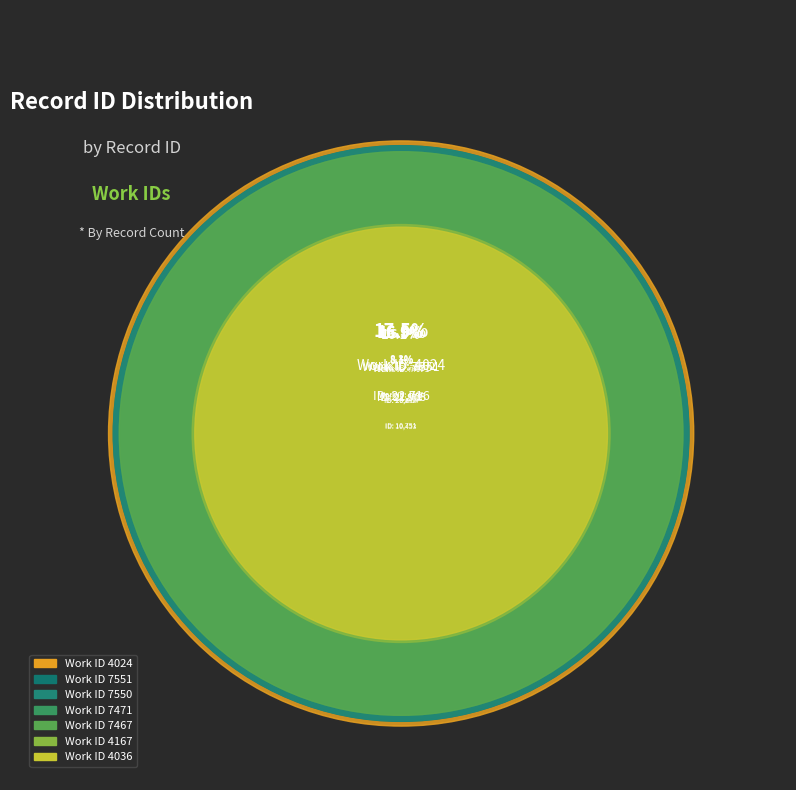

What percentage do 7551 and 7471 together represent?

33.1%